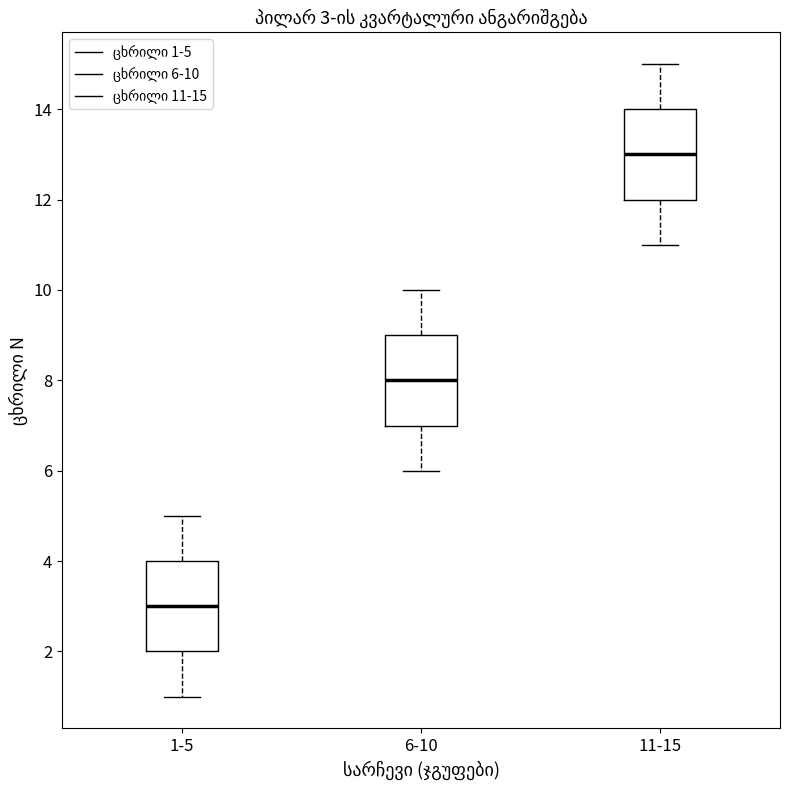

Which box's median line is the lowest?

1-5